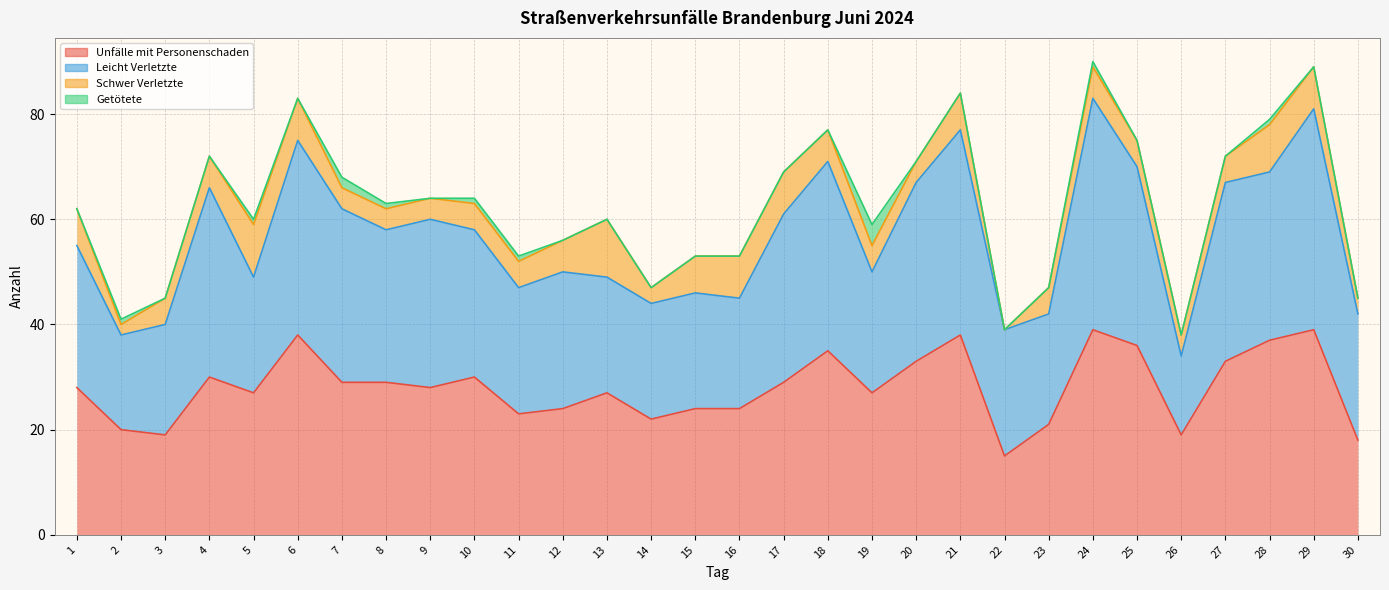

At which category does the chart reach its minimum across all series?

22